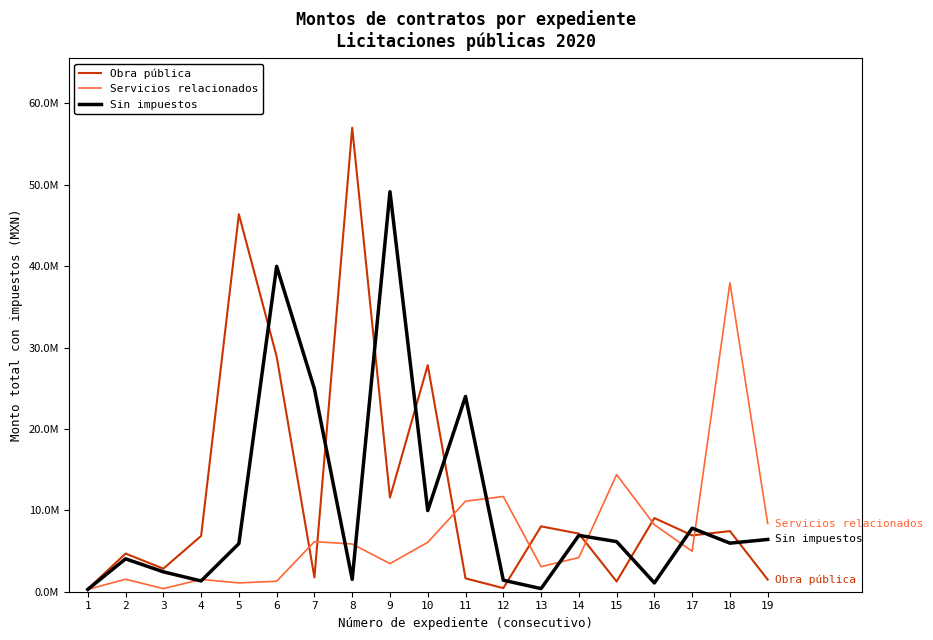

True or false: Servicios relacionados and Obra pública cross at least once.

True